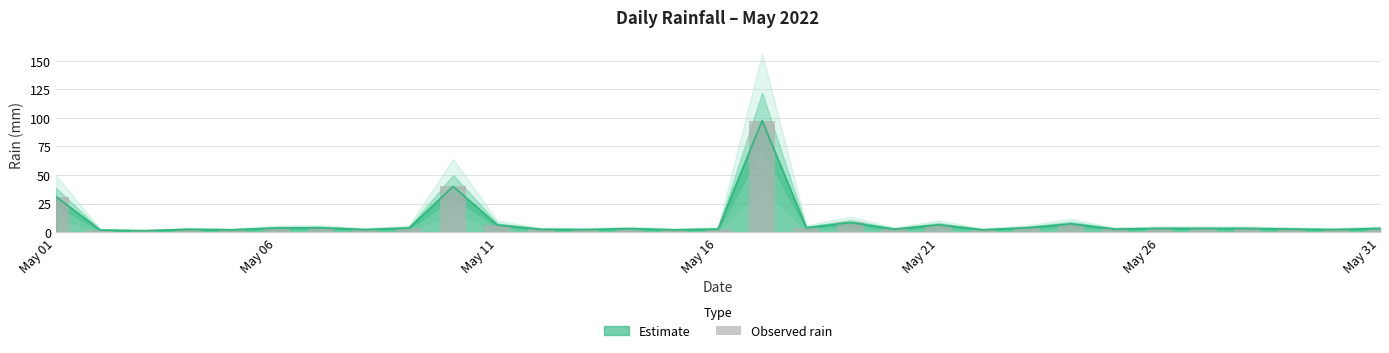

What is the average value?

8.5